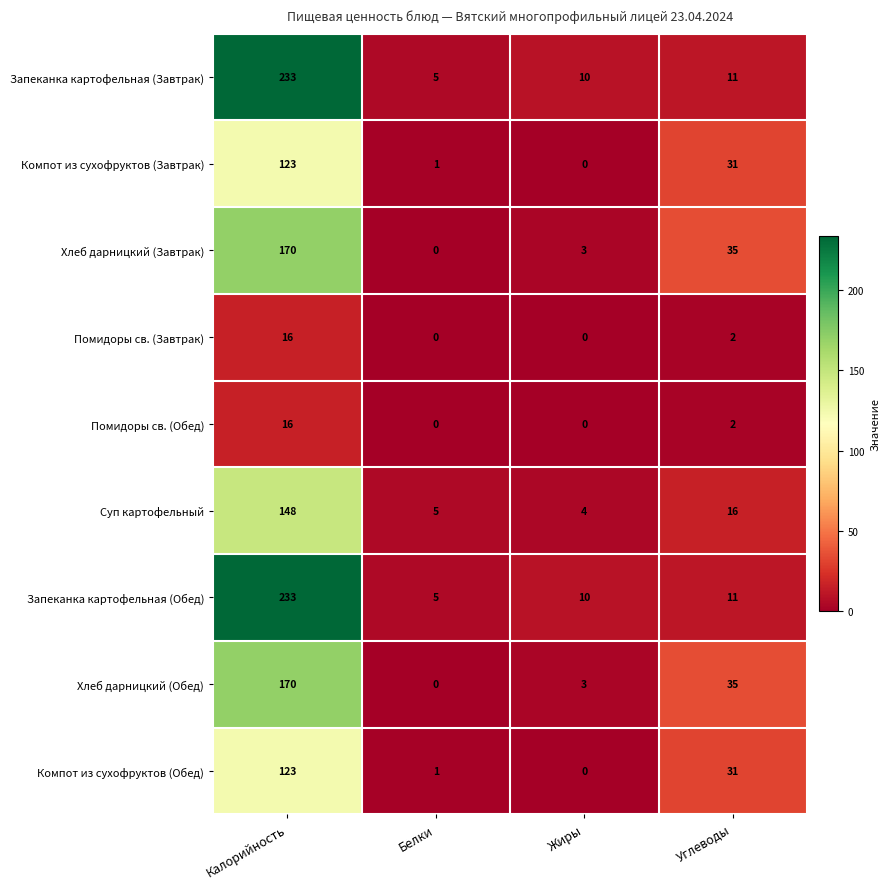

What is the greatest value displayed?

233